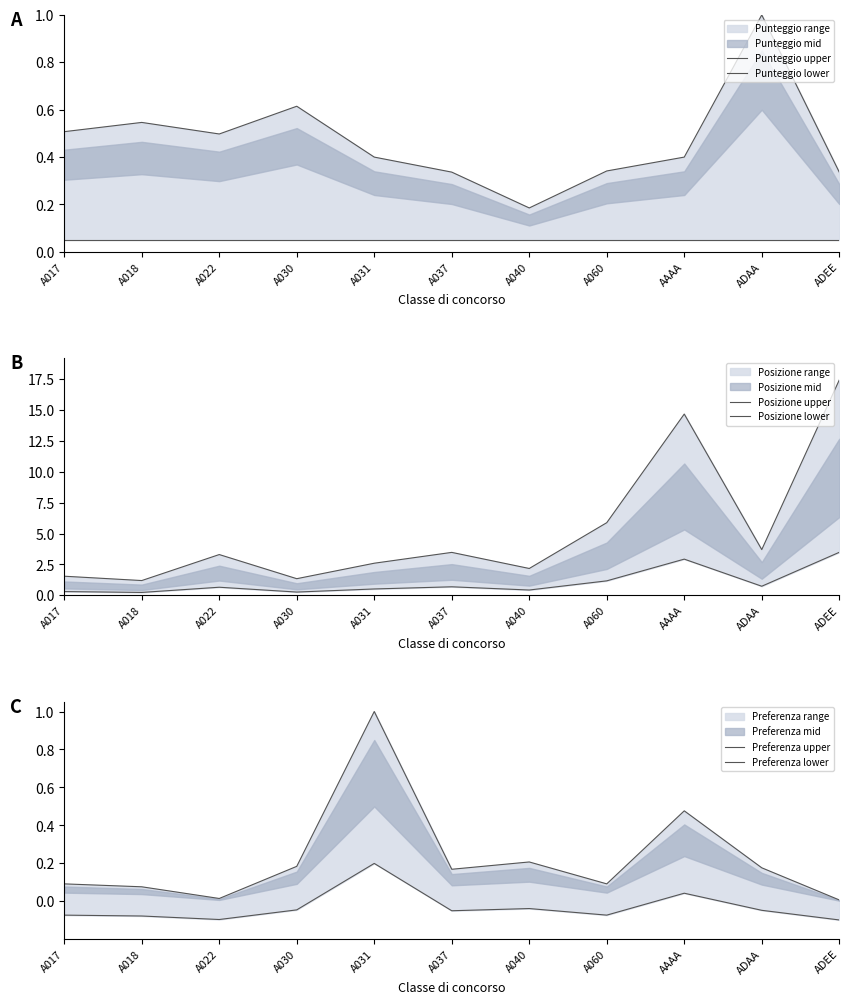

In Preferenza lower, how many points are higher than both neighbors (excluding endpoints)?

3